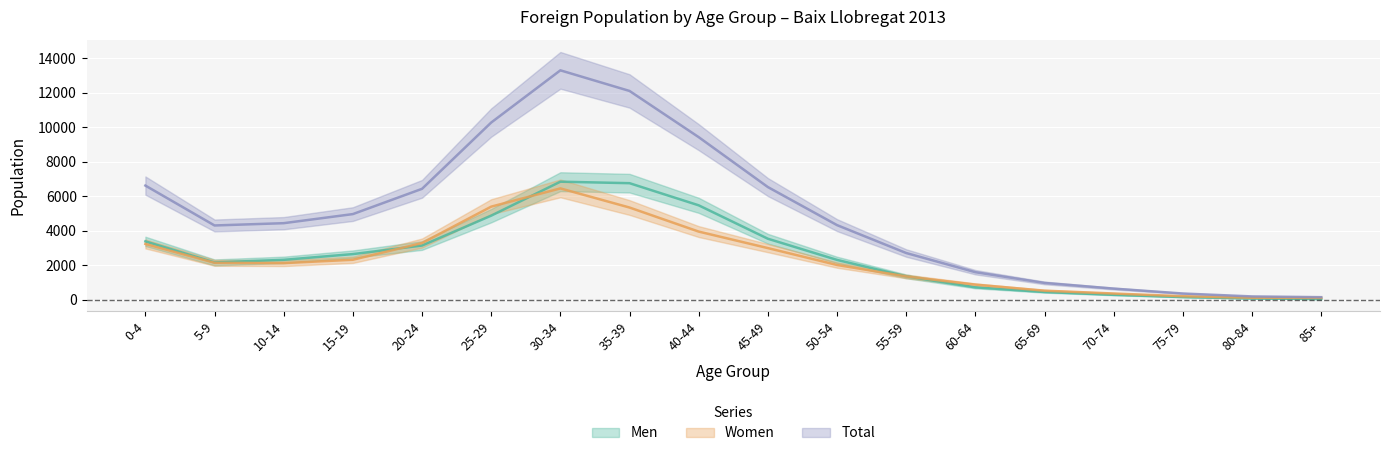

At which category is the sum across all series the highest?

30-34